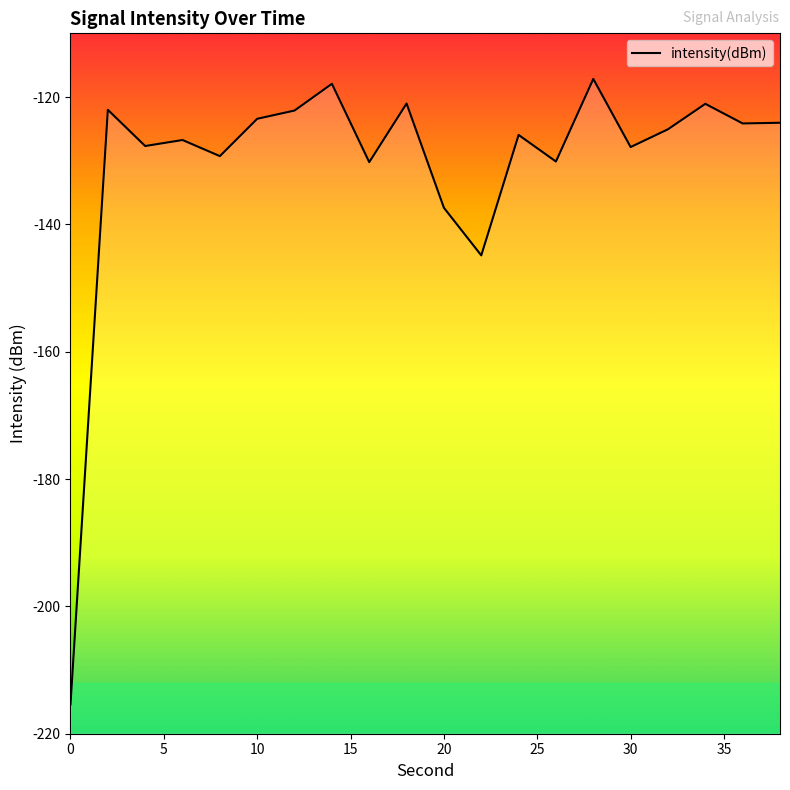

Which has a higher value, 32 or 24?

32